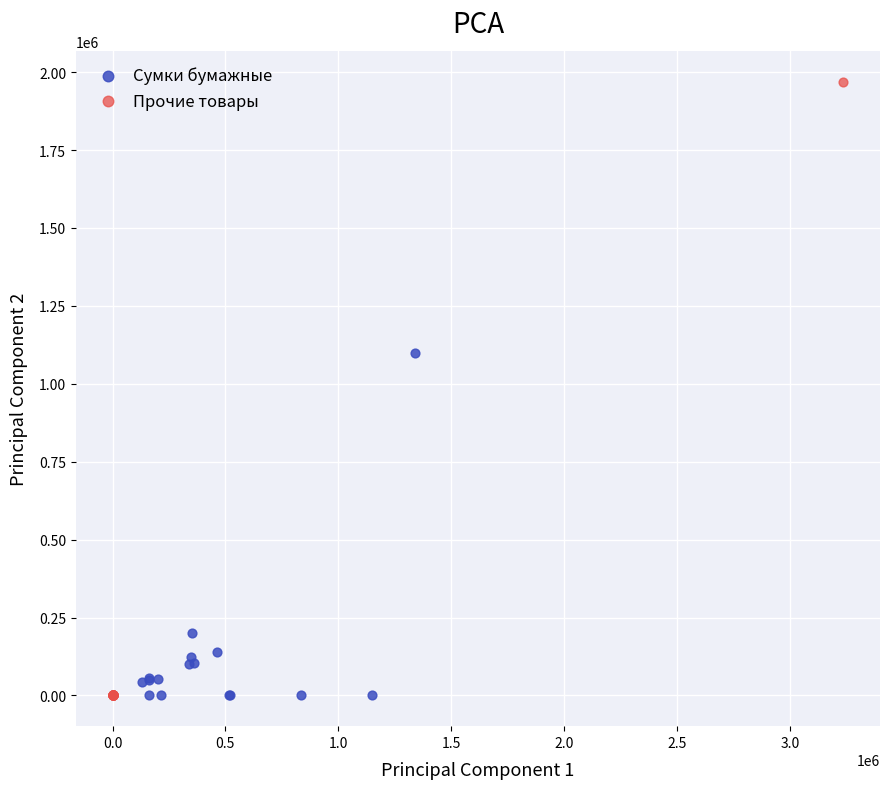

Which series contains the highest Y value?

Прочие товары